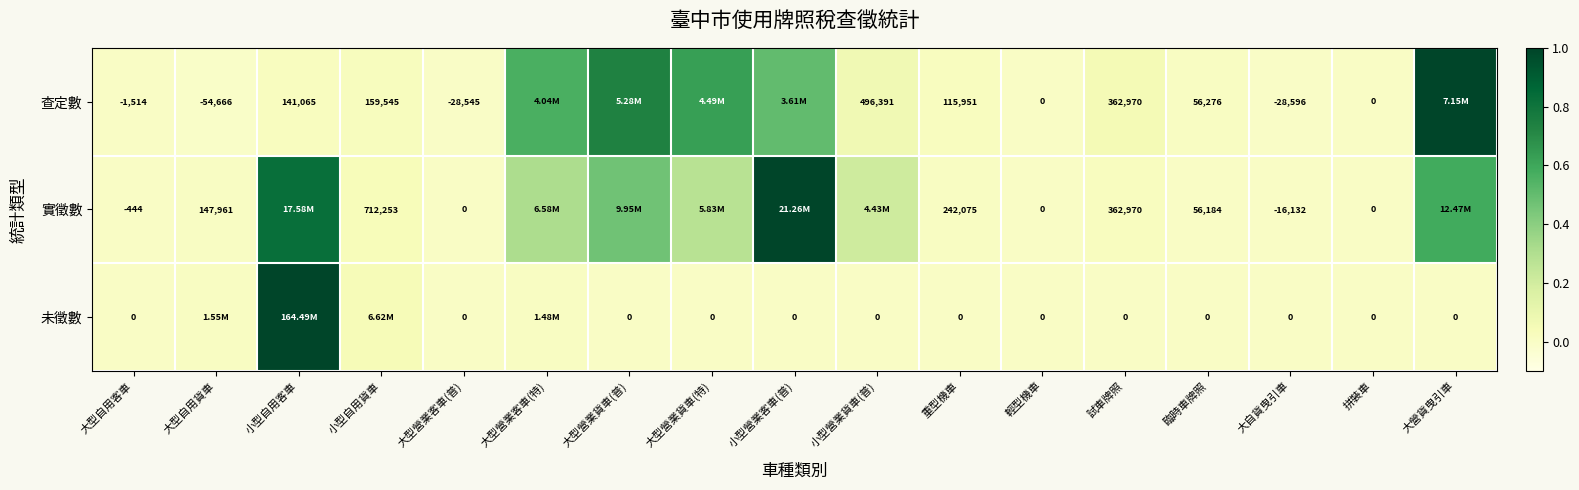

How many distinct data groups are displayed?

3